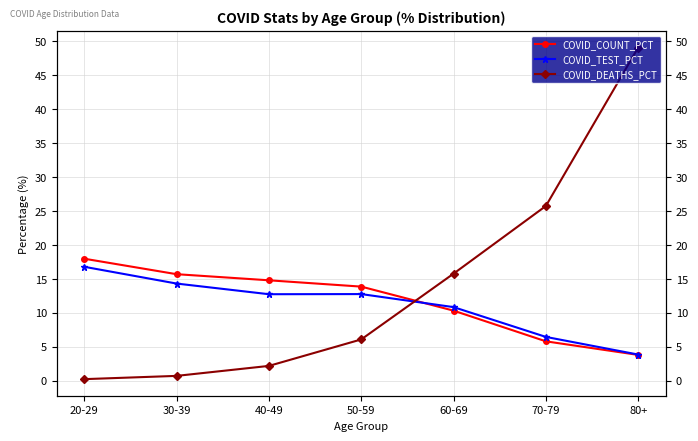

Rank the series at 60-69 from lowest to highest value.

COVID_COUNT_PCT, COVID_TEST_PCT, COVID_DEATHS_PCT